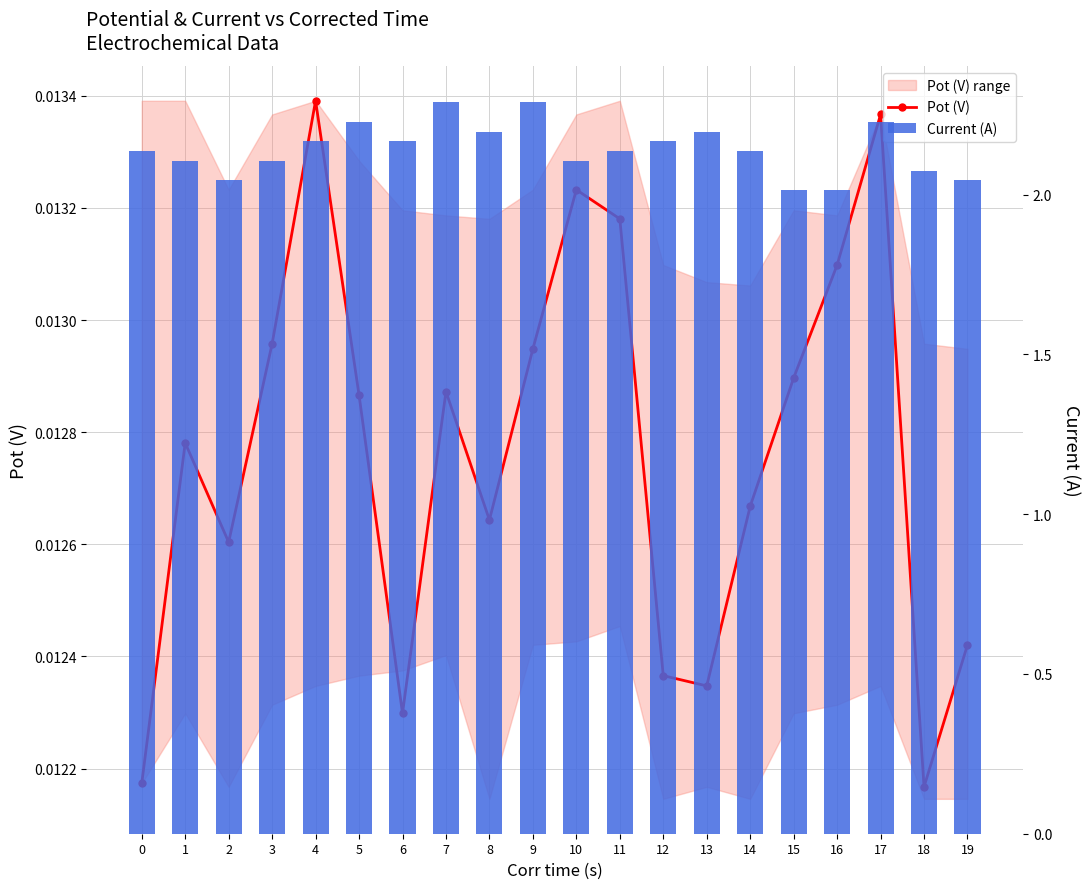

What is the sum of all Pot (V) values?

0.3